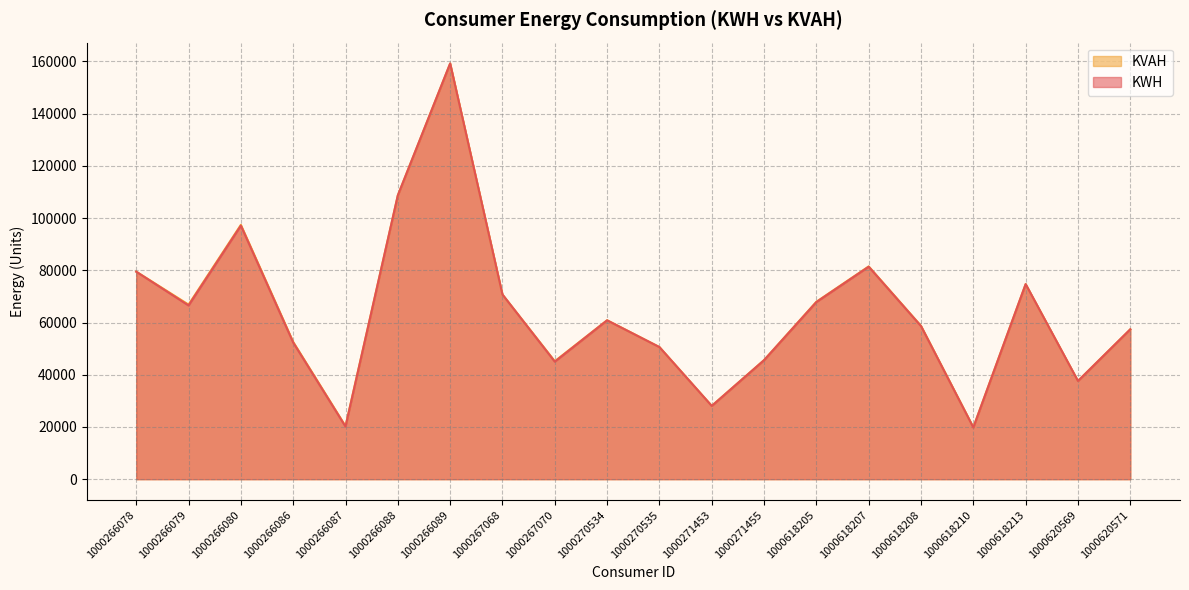

What is the value of the KWH point at the 15th from the left?

81380.8